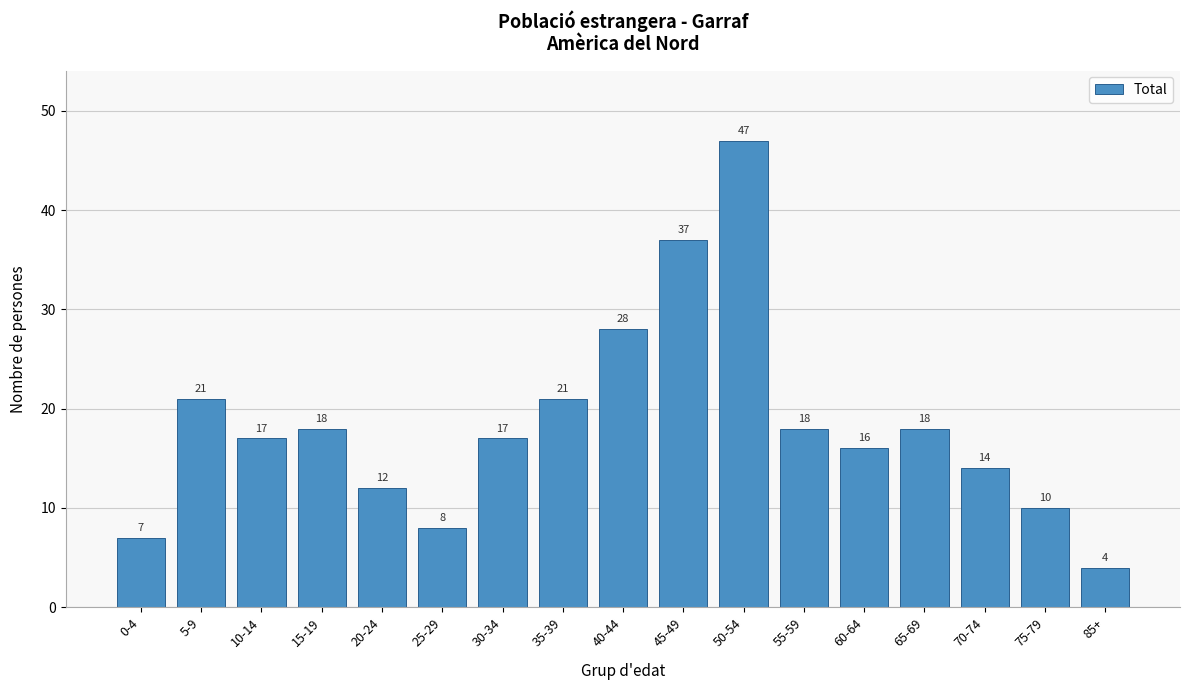

Reading left to right, what are all the values shown in this chart?

0-4=7	5-9=21	10-14=17	15-19=18	20-24=12	25-29=8	30-34=17	35-39=21	40-44=28	45-49=37	50-54=47	55-59=18	60-64=16	65-69=18	70-74=14	75-79=10	85+=4